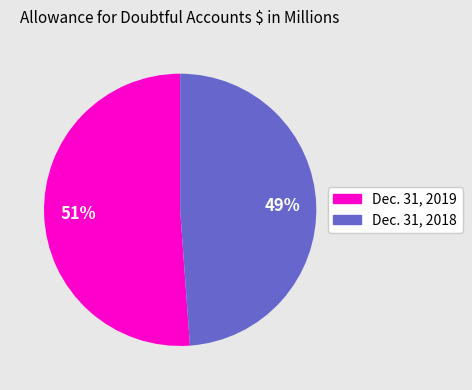

Is there a majority slice in this chart?

Yes